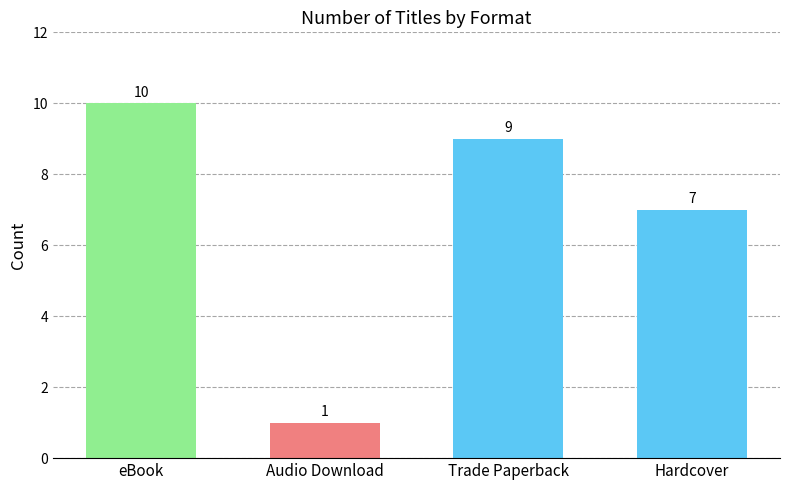

What is the change in value from Audio Download to Hardcover?

+6